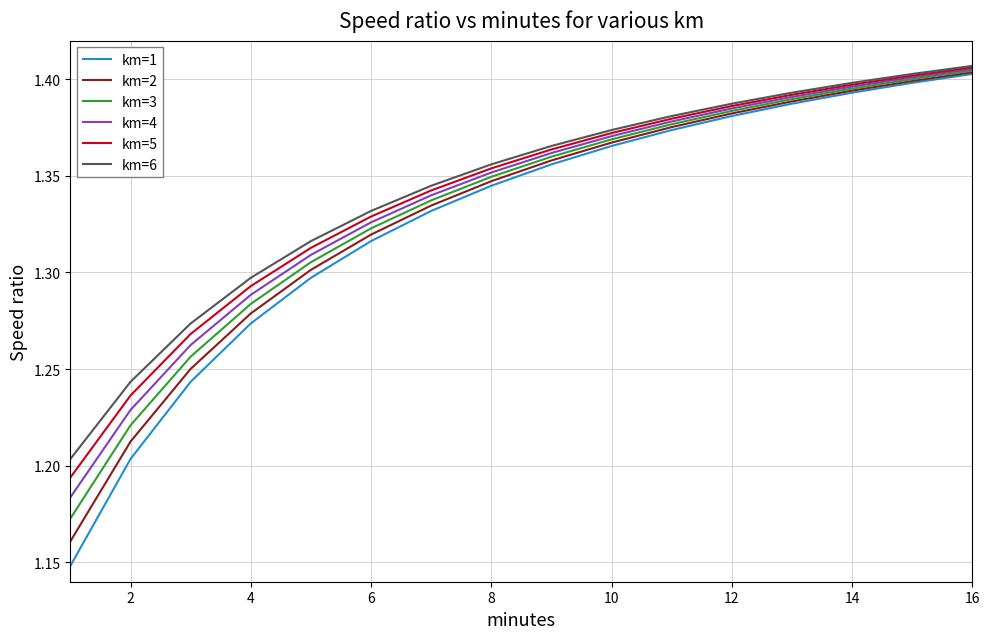

True or false: km=6 has more than 2 interior local peaks.

False